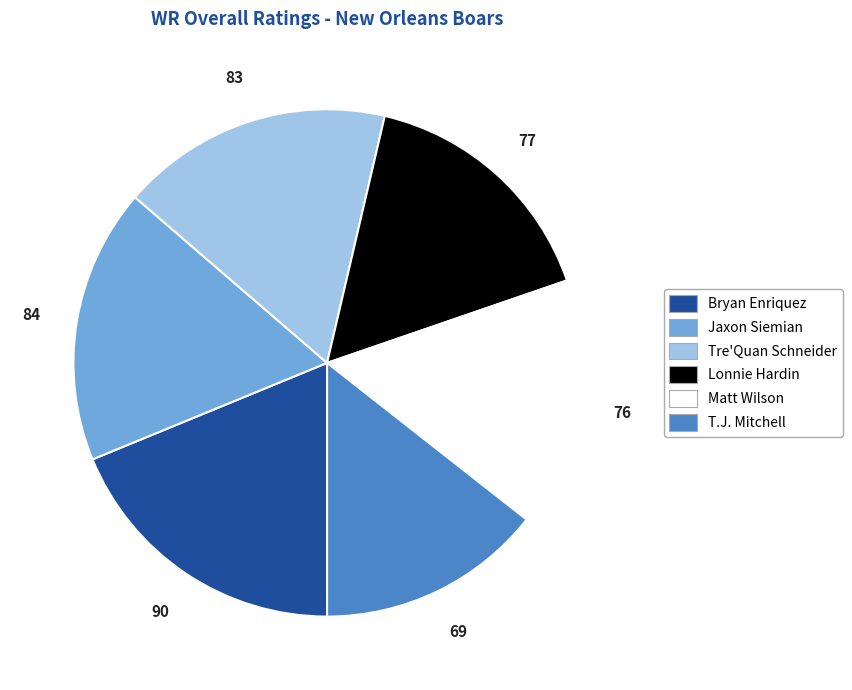

Which slice is the largest?

Bryan Enriquez